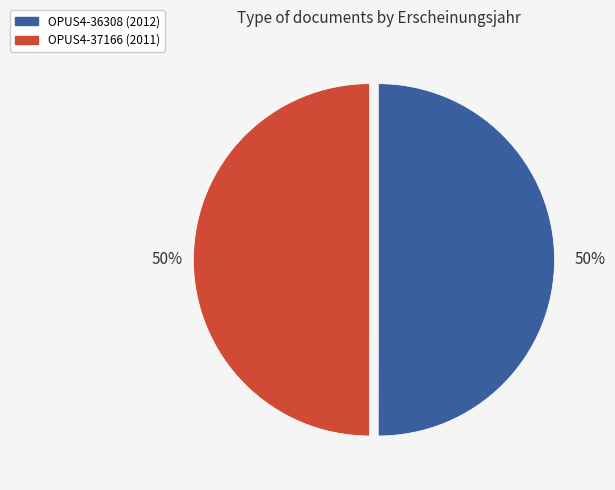

What is the ratio of the value at OPUS4-36308 (2012) to the value at OPUS4-37166 (2011)?

1.0